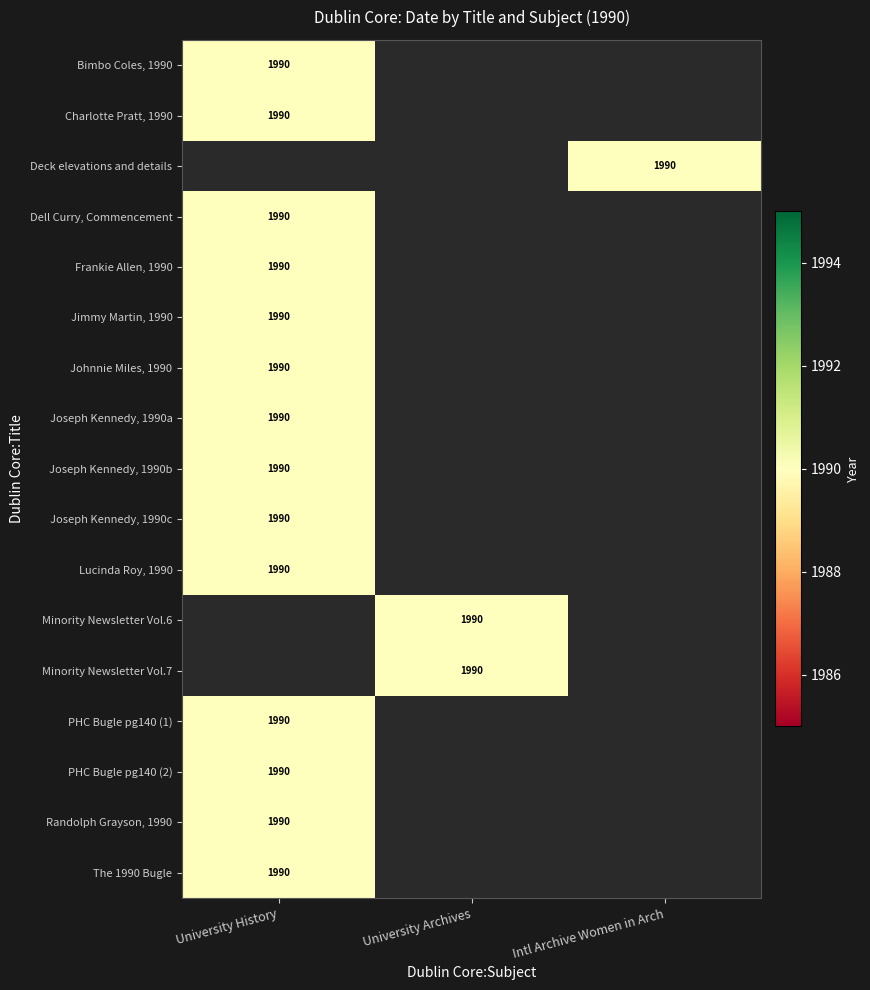

The Frankie Allen, 1990 series shows 1990 at University History. True or false?

True